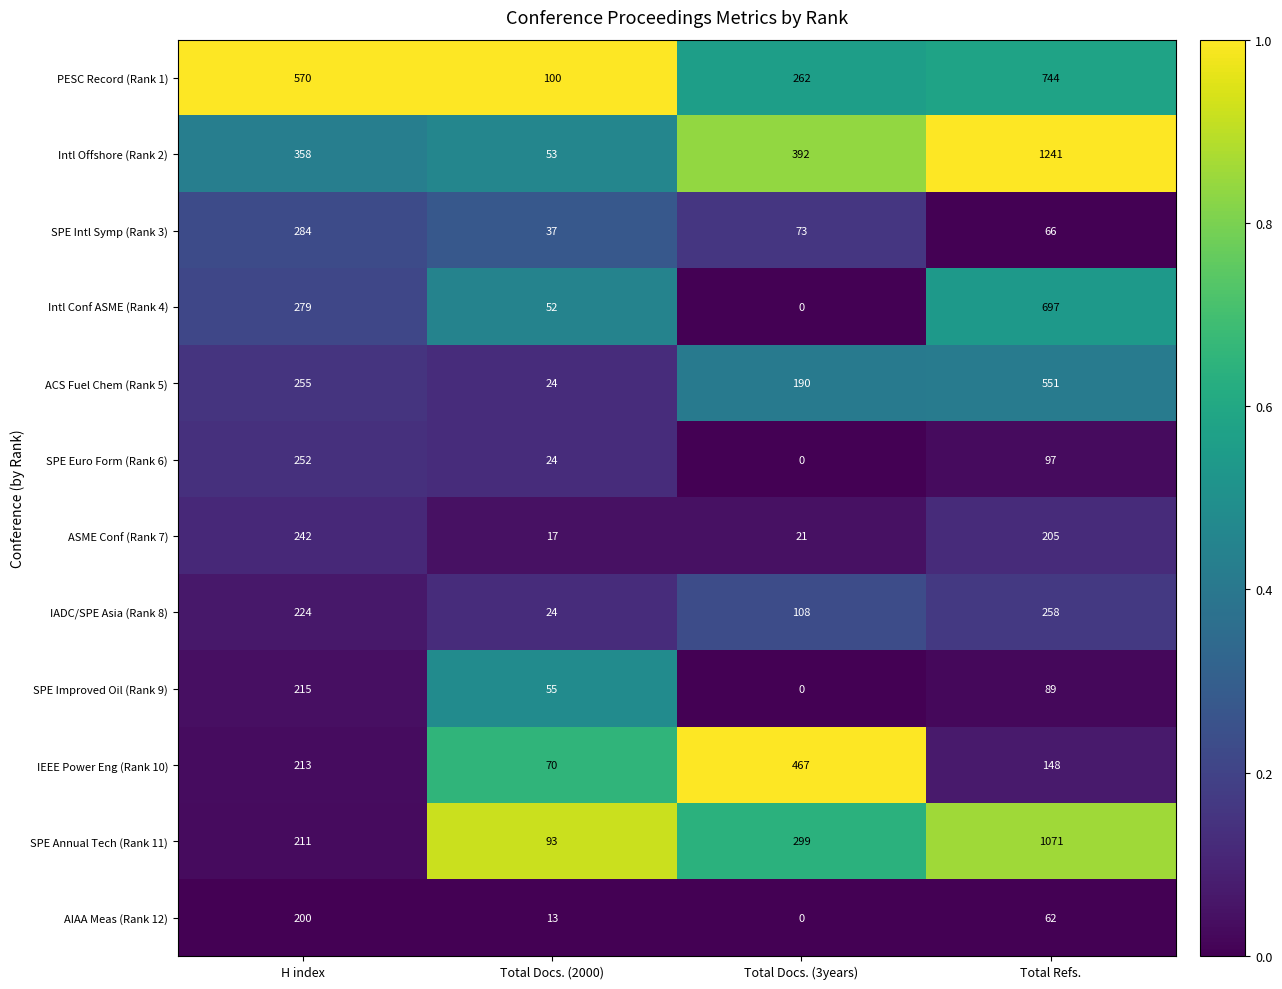

Which category has the lowest value across all series?

Total Docs. (3years)